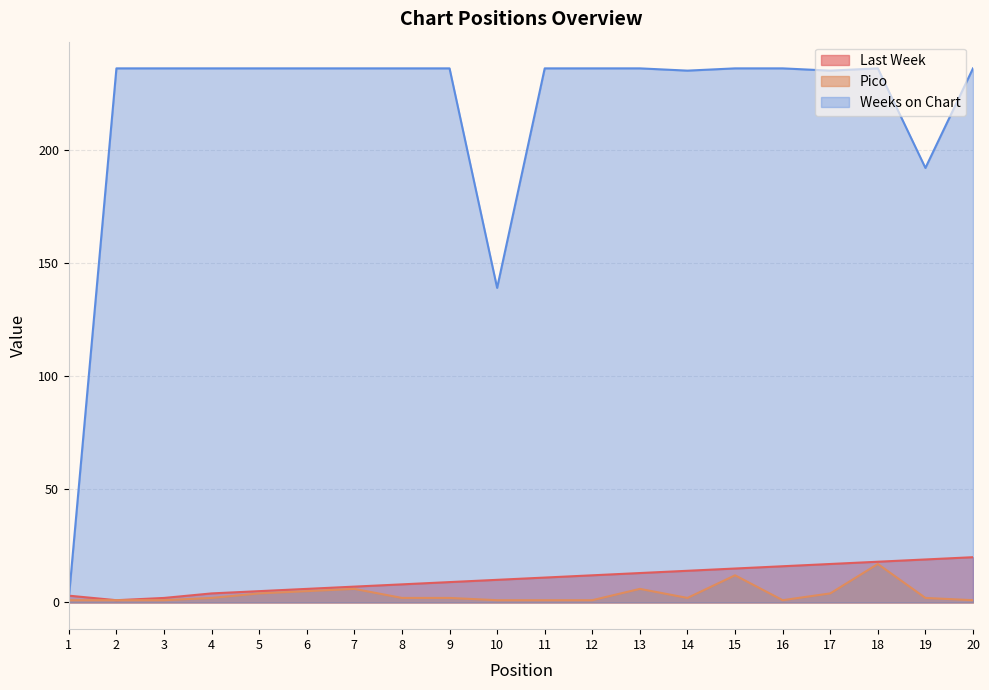

The value of Last Week at 8 is 11. True or false?

False